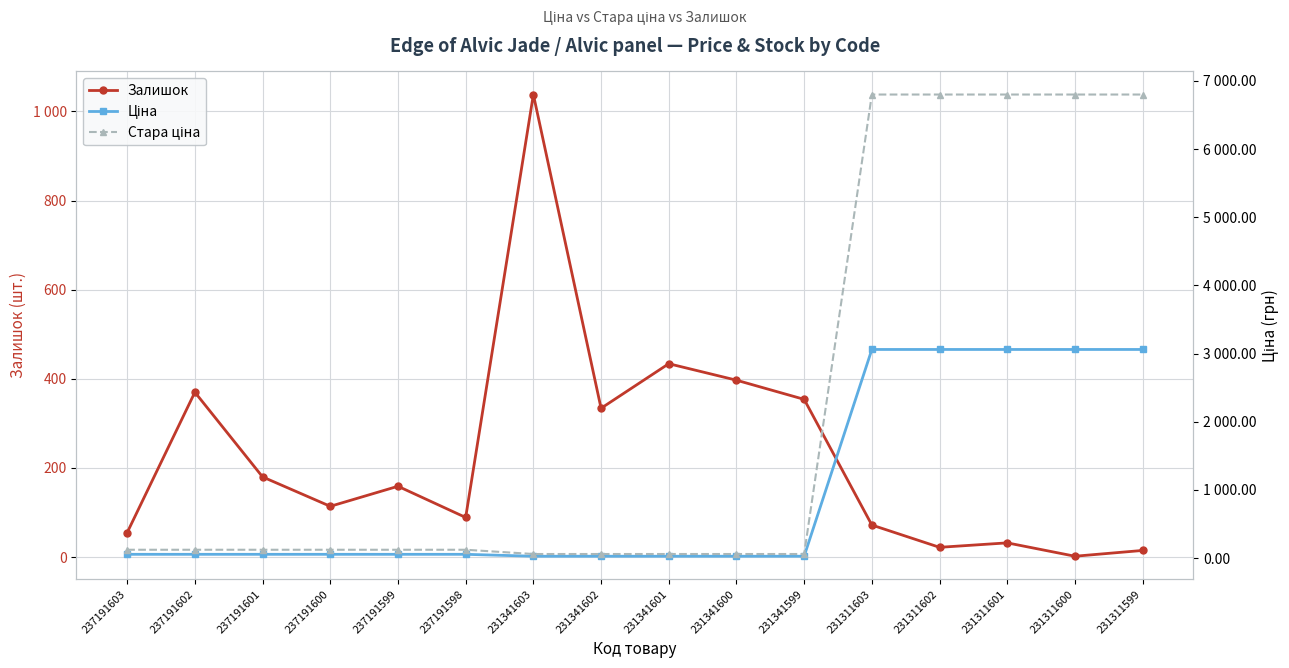

True or false: Стара ціна has a value of 6799.2 at 231311601.

True